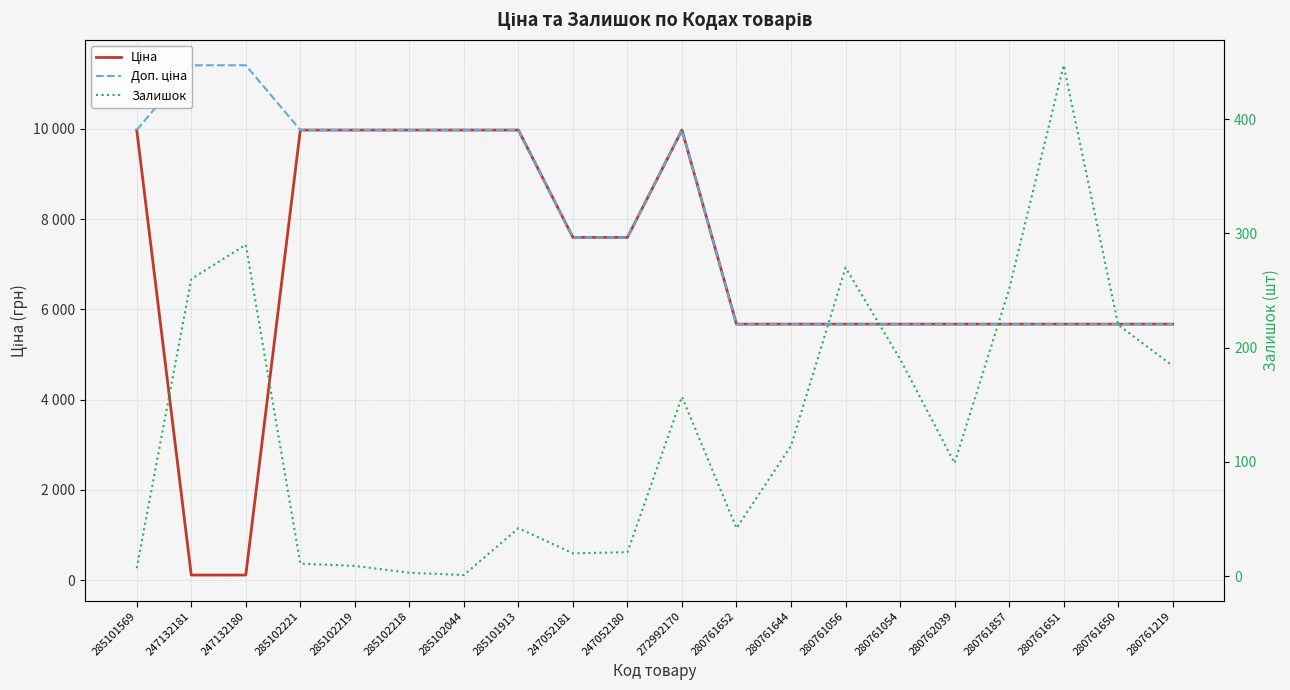

How many data points in Доп. ціна are less than 7596?

9